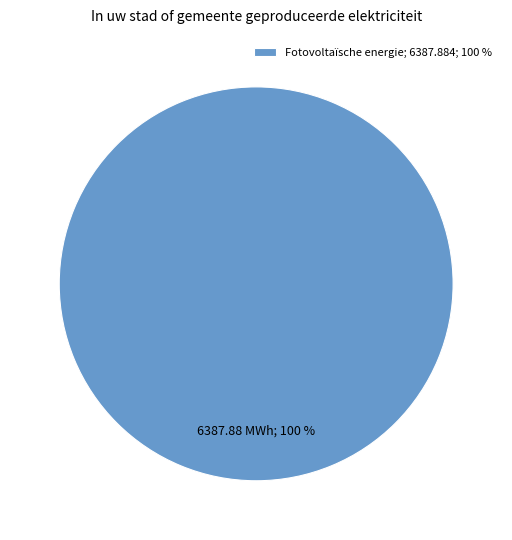

Rank the categories by value from highest to lowest.

Fotovoltaïsche energie; 6387.884; 100 %